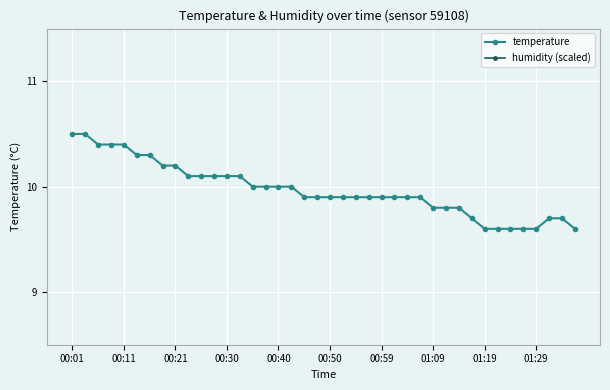

True or false: temperature has a value of 6.4 at 01:09.

False